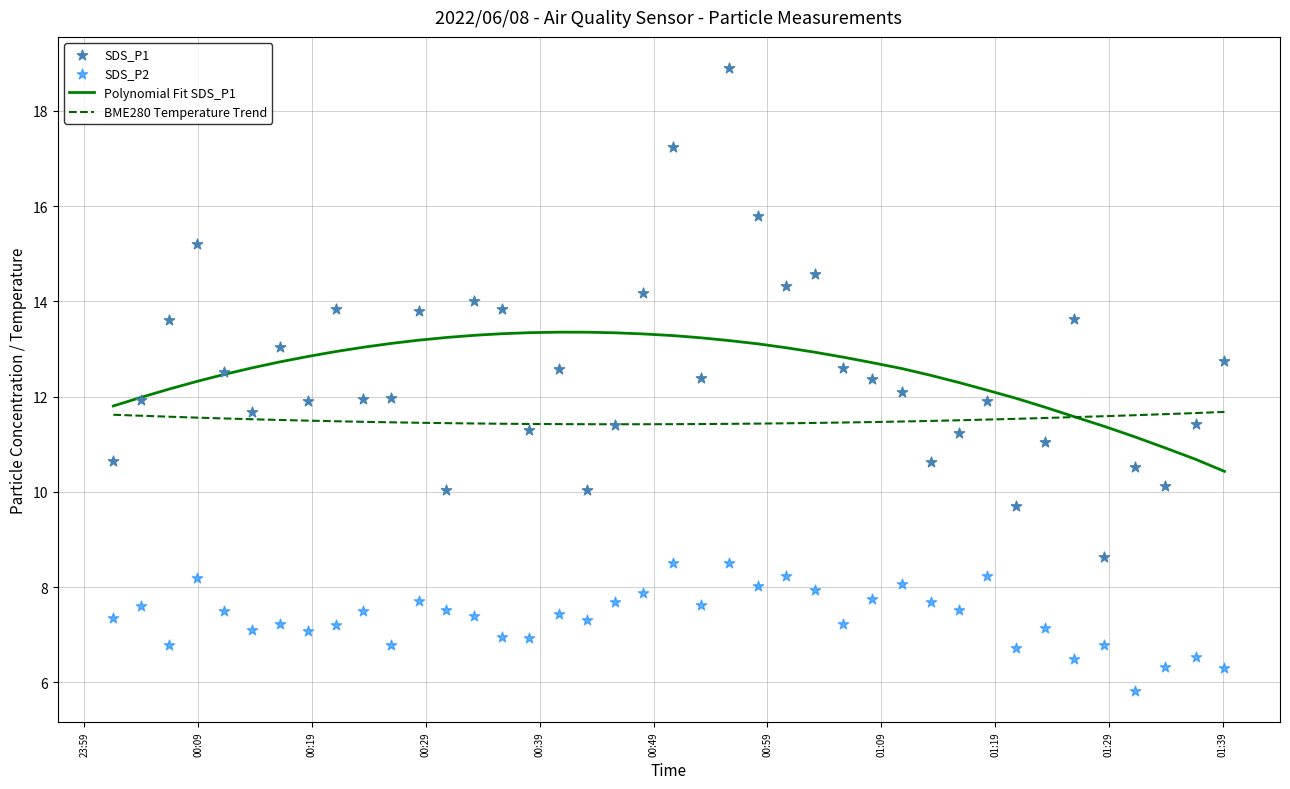

Which series reaches the minimum Y coordinate?

SDS_P2